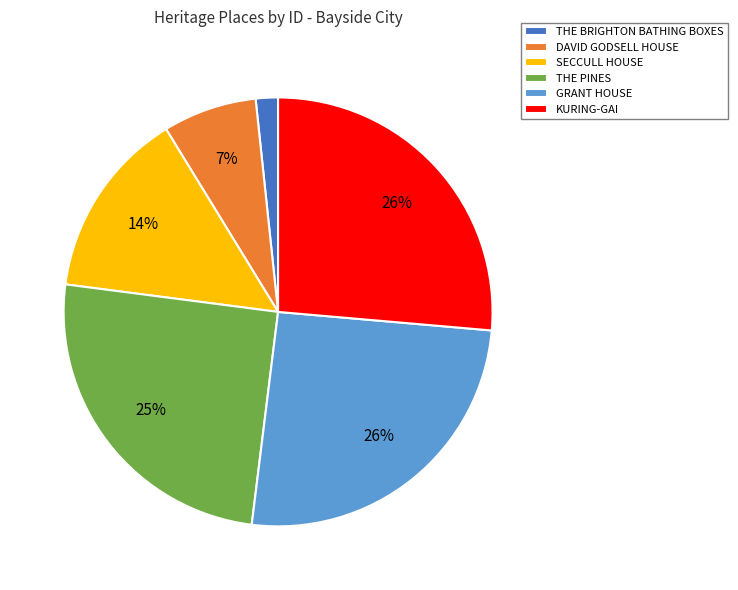

How many segments does this pie chart have?

6